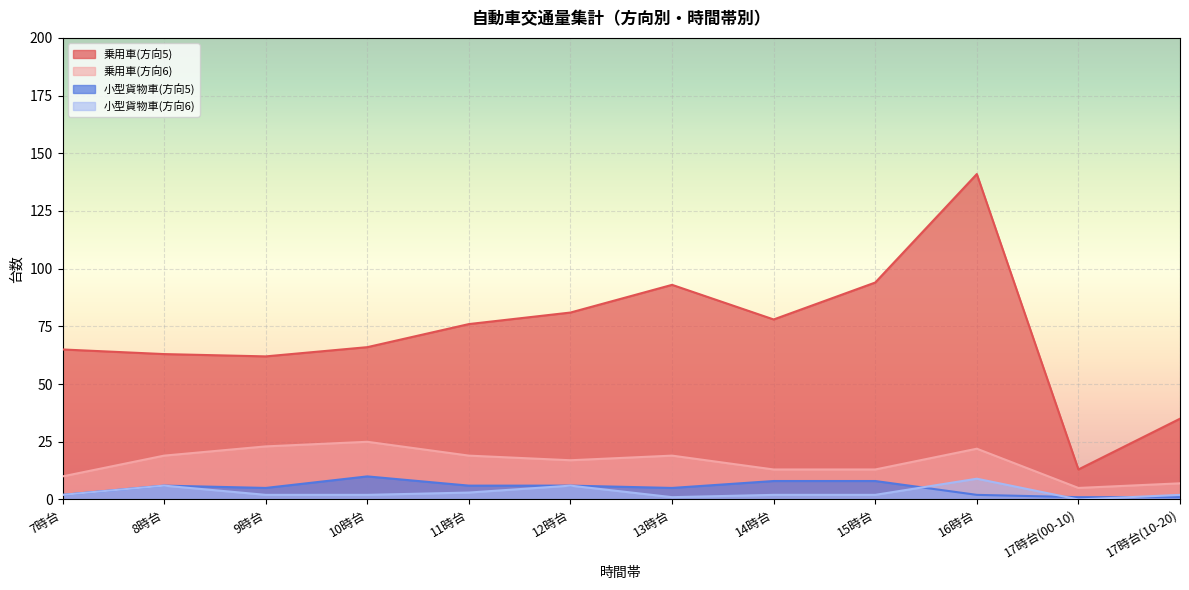

What is the difference between the highest and lowest values at 10時台?

64